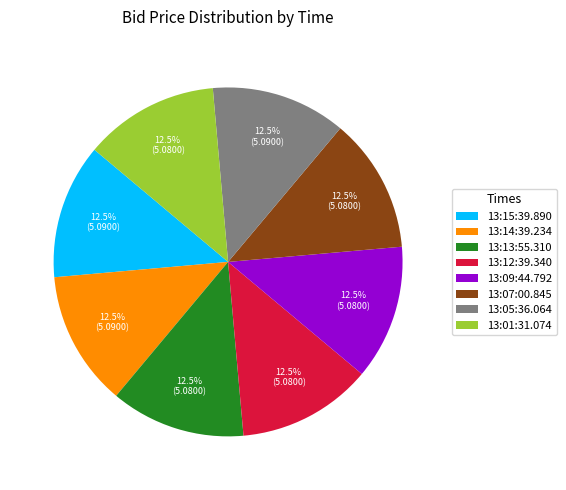

Combined, what portion of the pie is 13:01:31.074 and 13:09:44.792?

25.0%